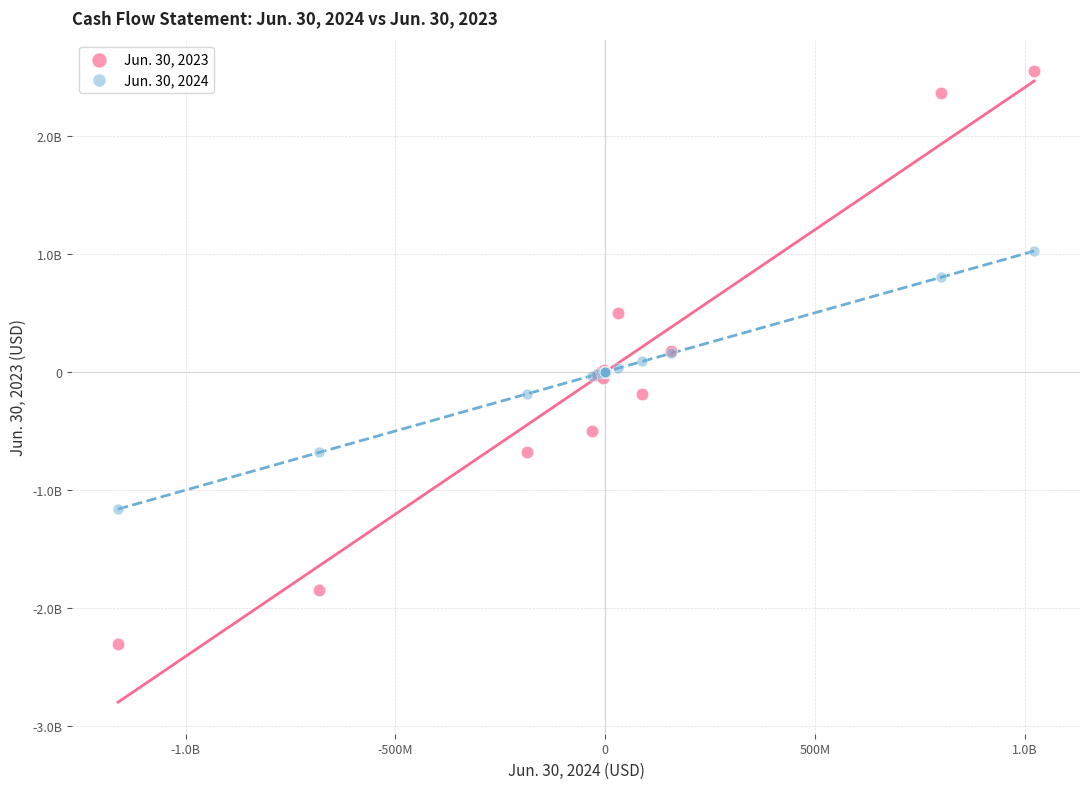

Which series has the widest spread of Y values?

Jun. 30, 2023